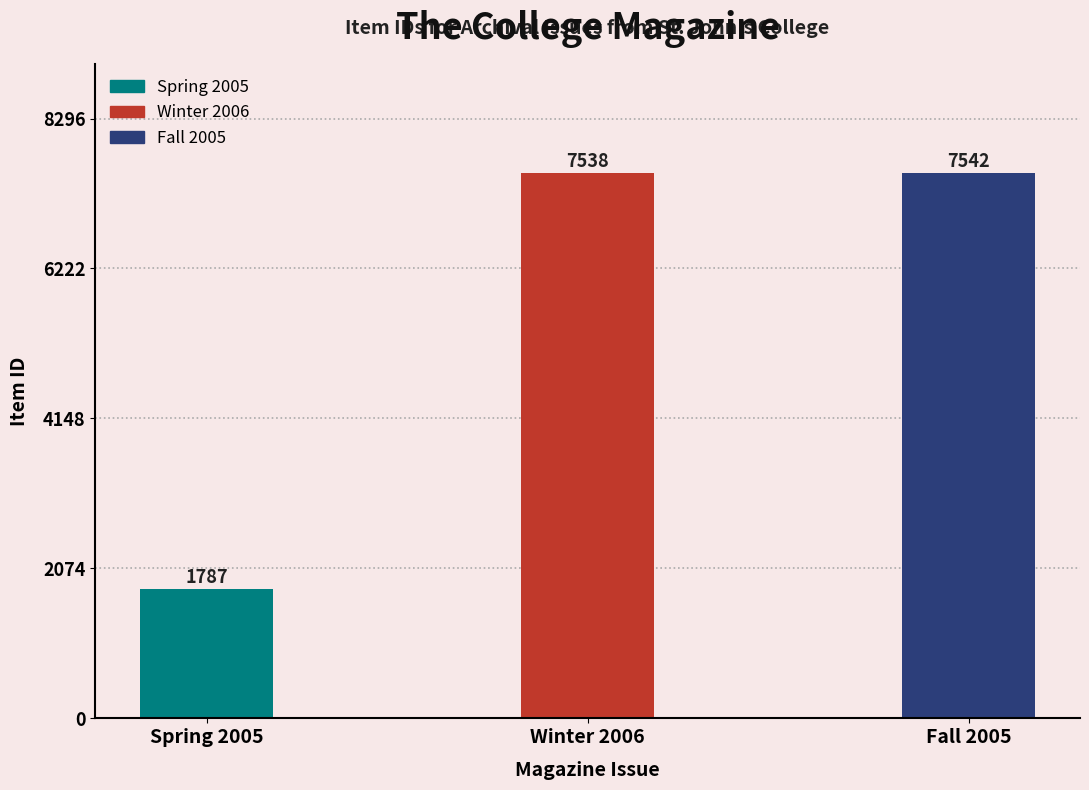

What is the minimum value shown in the chart?

1787